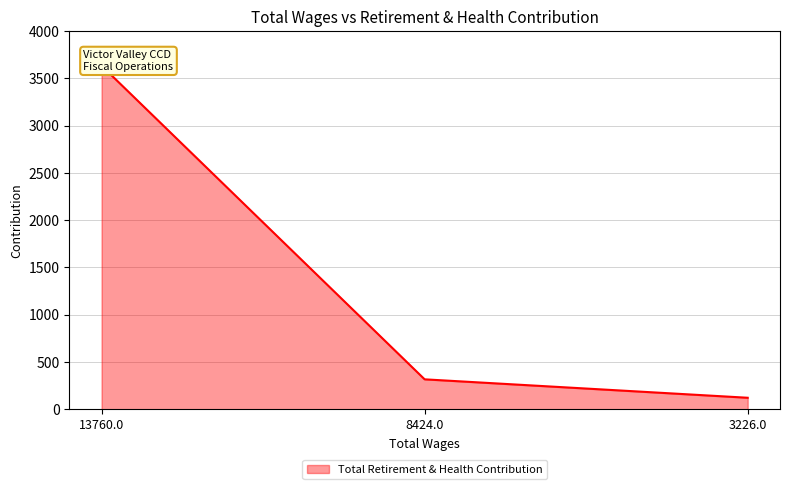

Which label corresponds to the smallest value in the chart?

3226.0